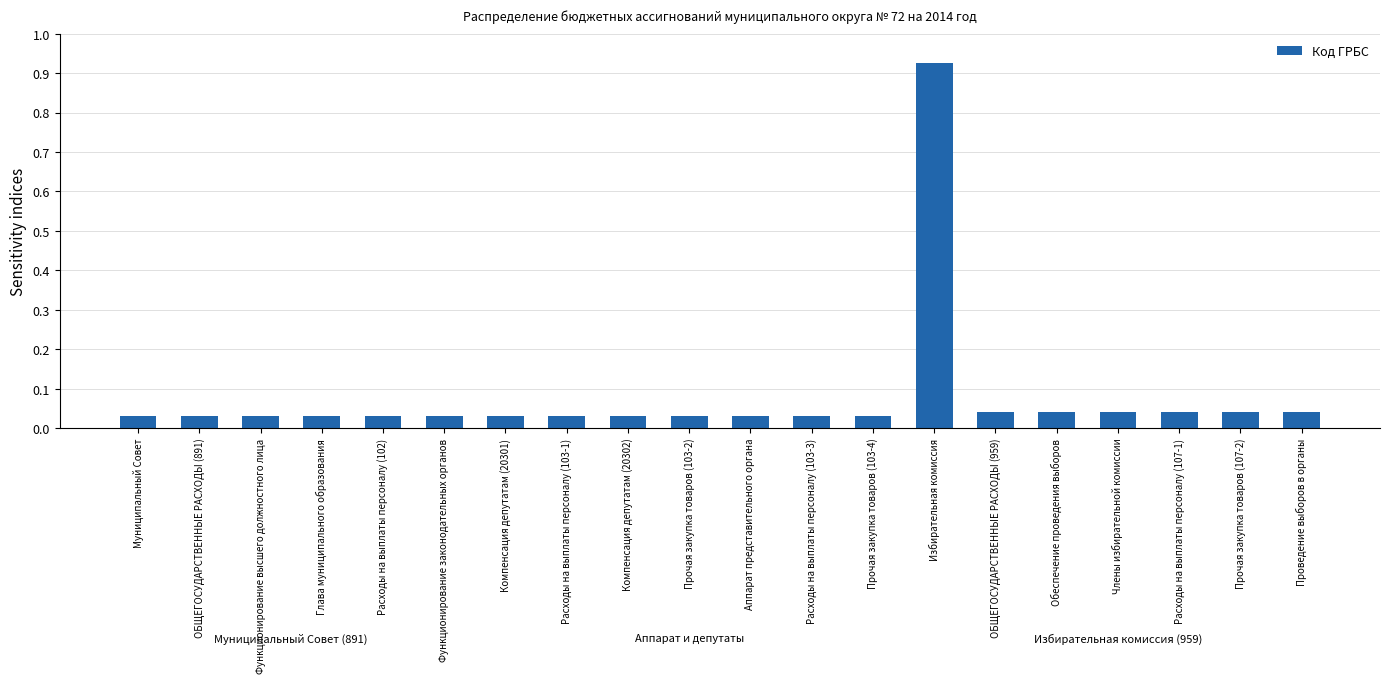

The chart shows a value of 0.1 at Расходы на выплаты персоналу (107-1). True or false?

False